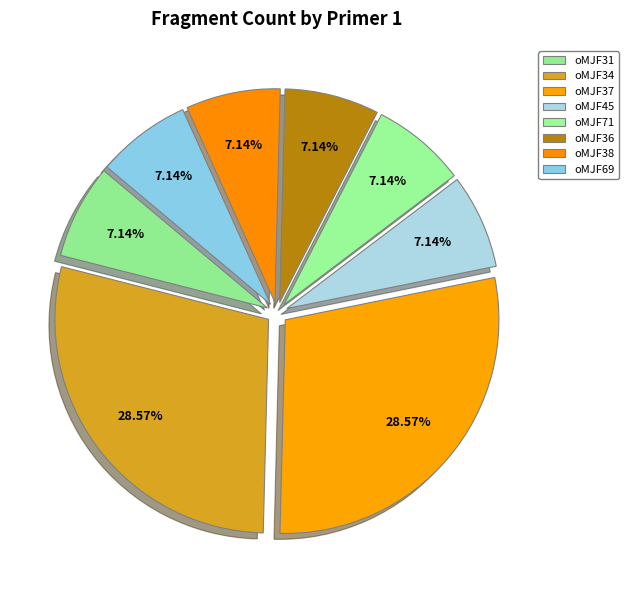

To the nearest percent, what is the combined percentage of oMJF34 and oMJF31?

36%